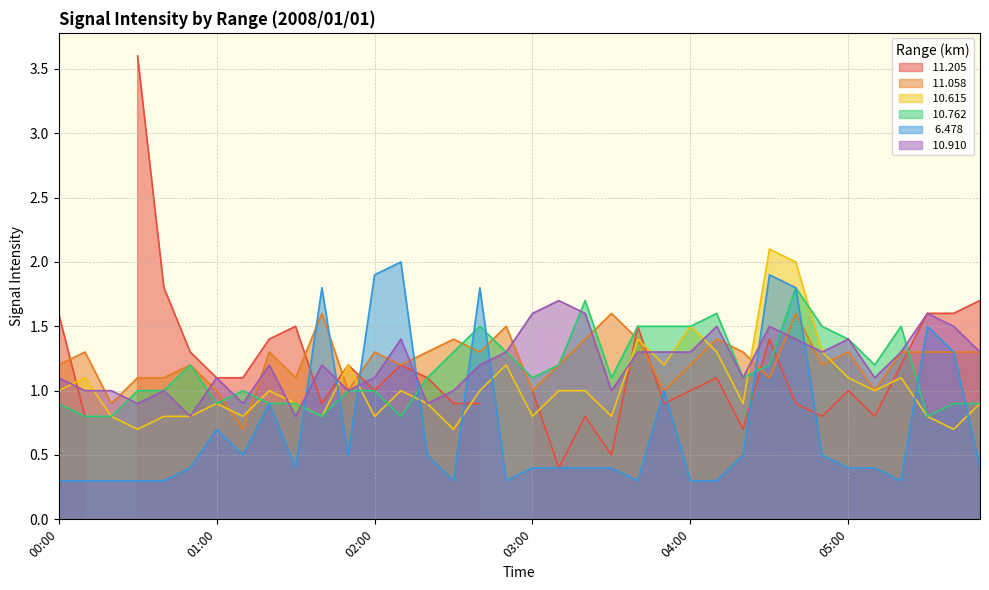

What is the highest value of the  10.615 series?

2.1